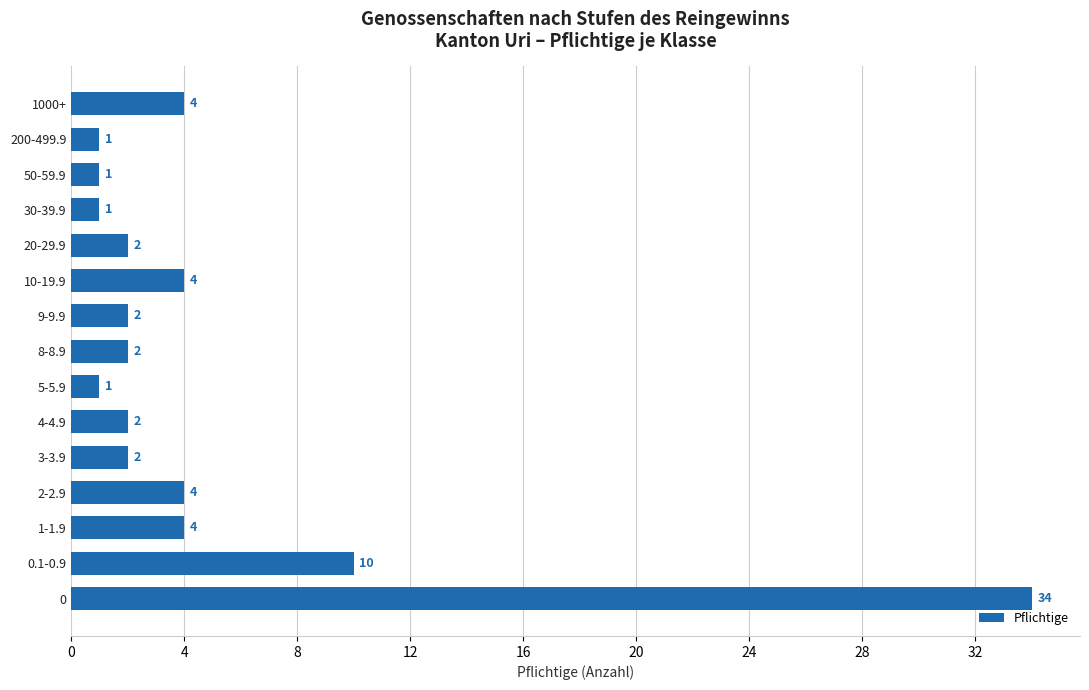

What is the difference between the maximum and minimum values?

33